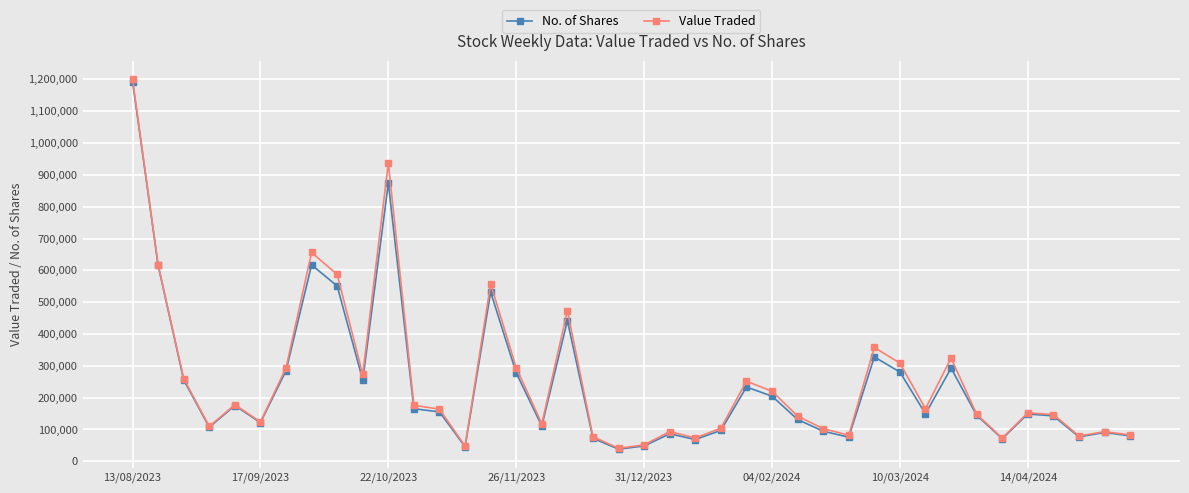

True or false: No. of Shares has more than 1 points higher than both neighbors.

True